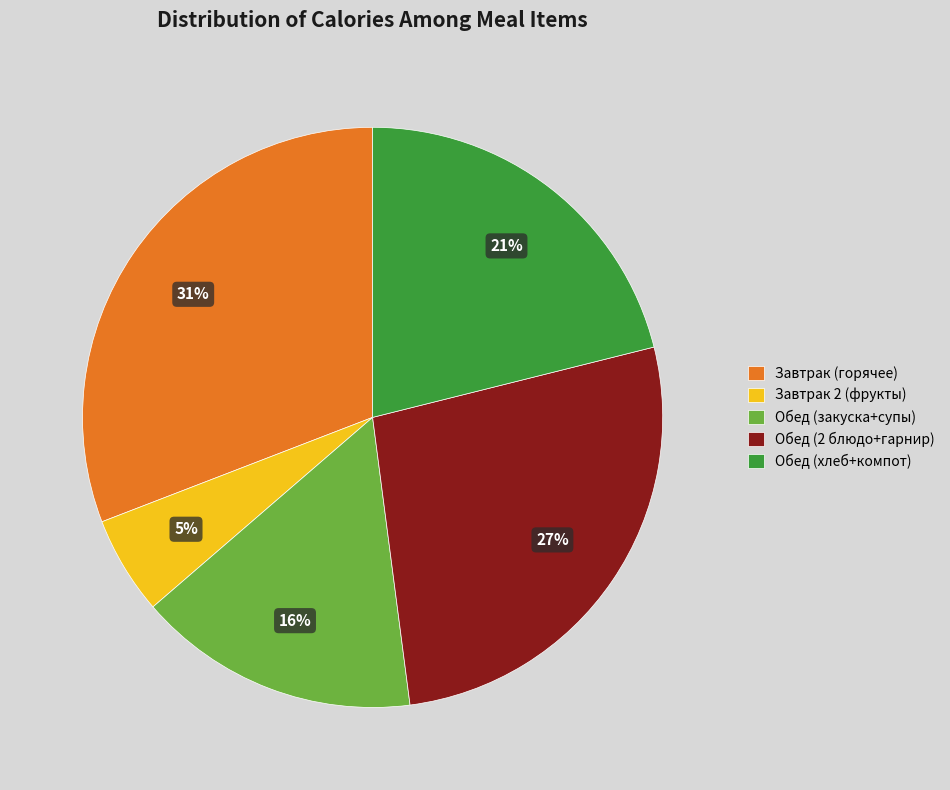

Do Завтрак (горячее) and Обед (хлеб+компот) together represent more than half of the pie?

Yes